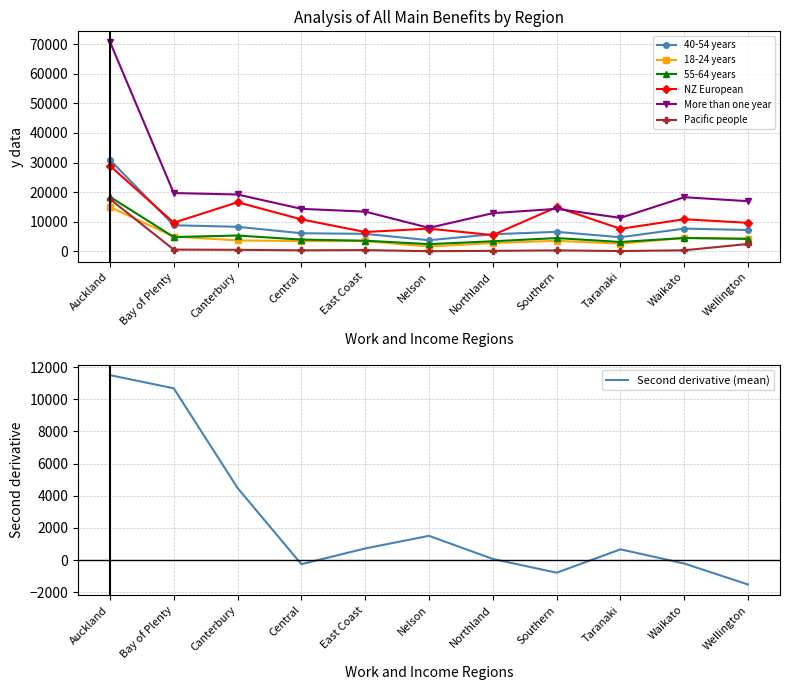

At which category does 55-64 years reach its first local valley?

Bay of Plenty